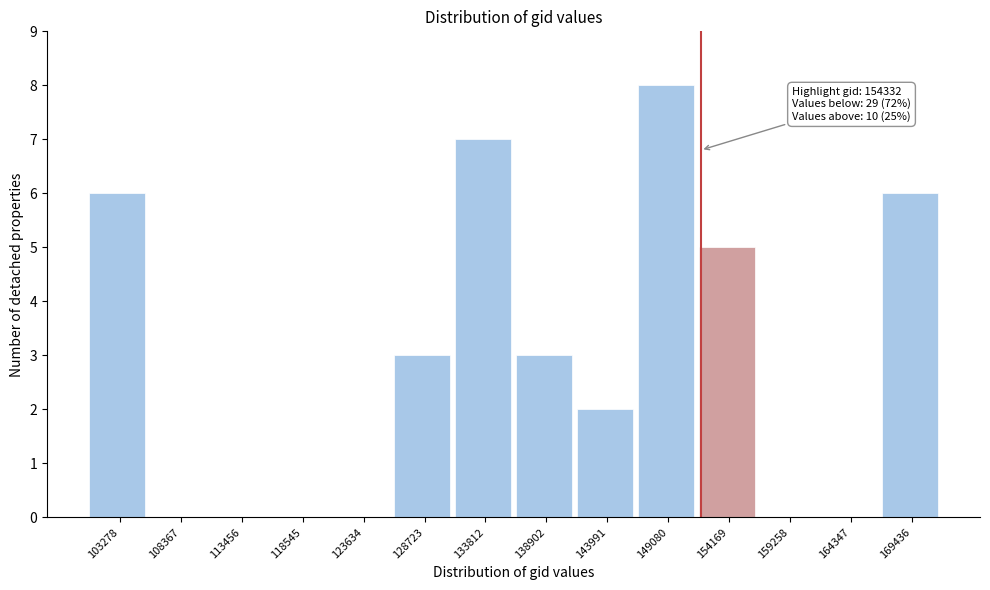

Reading left to right, list all the values displayed in this chart.

103278=6	108367=0	113456=0	118545=0	123634=0	128723=3	133812=7	138902=3	143991=2	149080=8	154169=5	159258=0	164347=0	169436=6